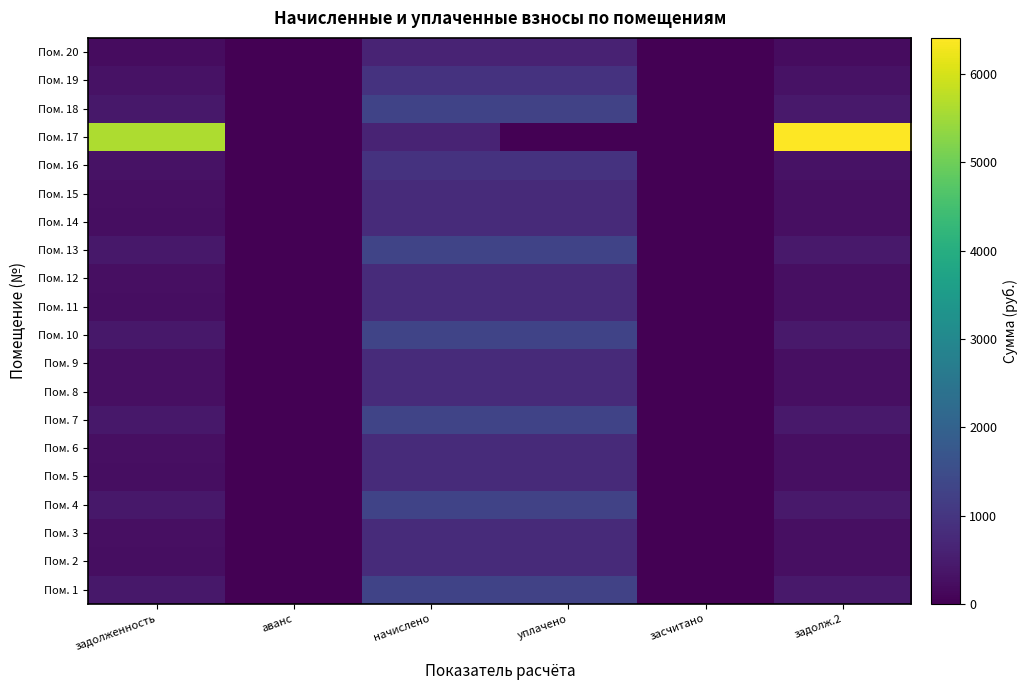

How many categories are shown in the chart?

6